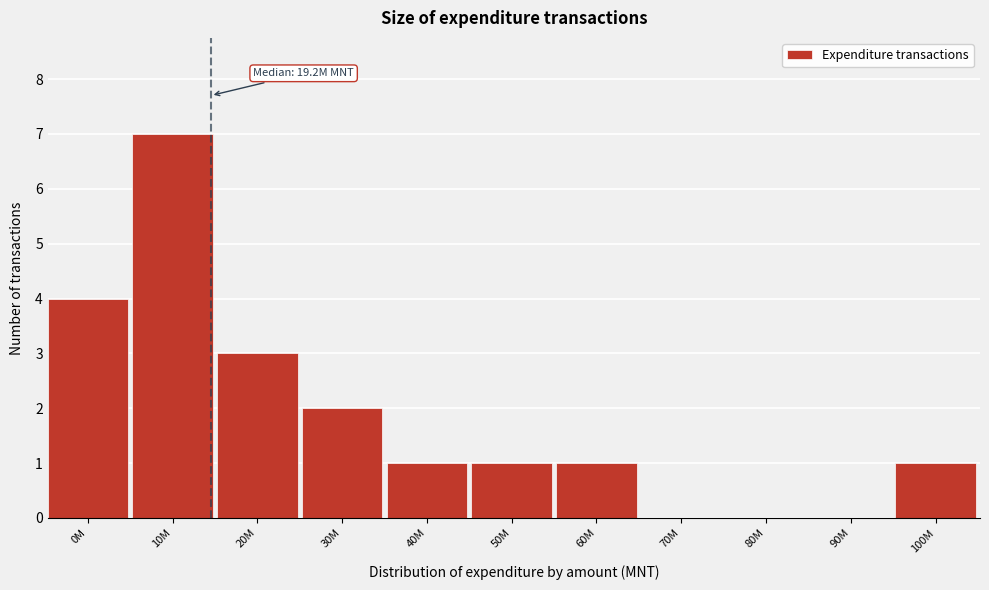

Reading right to left, list all the values displayed in this chart.

100M=1	90M=0	80M=0	70M=0	60M=1	50M=1	40M=1	30M=2	20M=3	10M=7	0M=4